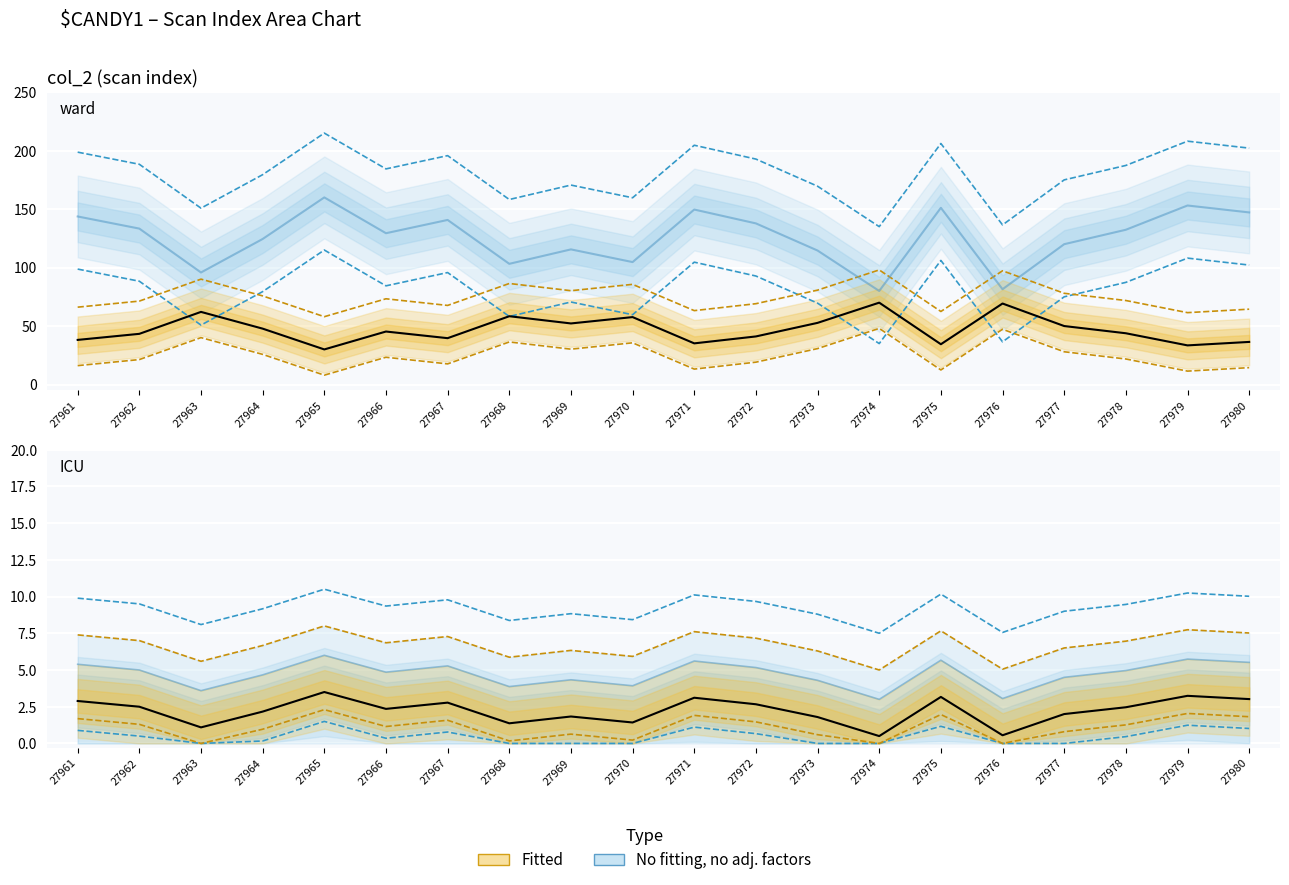

Is it true that Fitted (ICU) equals 4.1 at 27972?

False